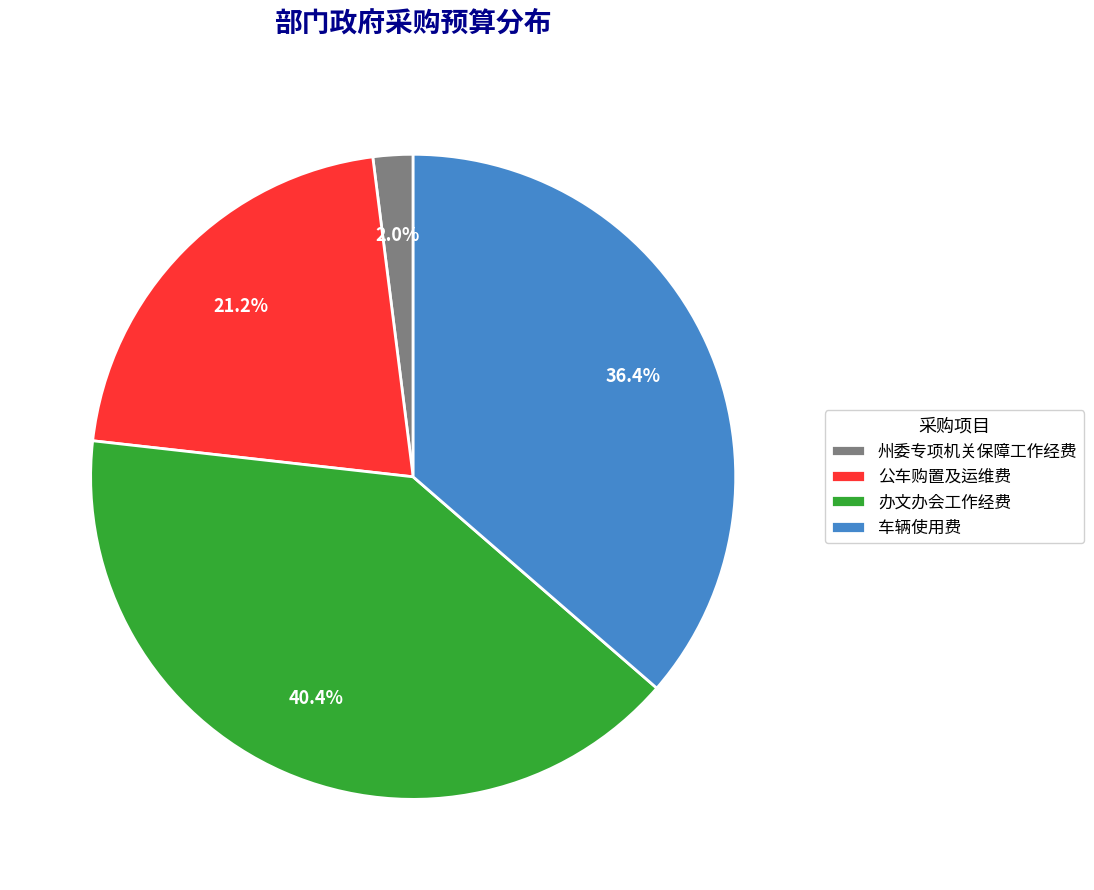

Is the sum of 州委专项机关保障工作经费 and 车辆使用费 greater than half?

No